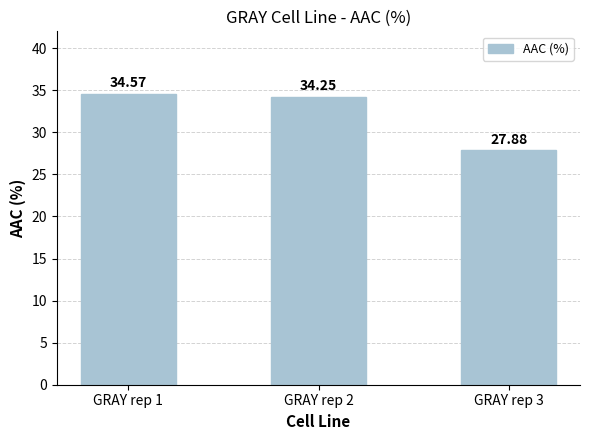

List the labels in order of value, largest first.

GRAY rep 1, GRAY rep 2, GRAY rep 3